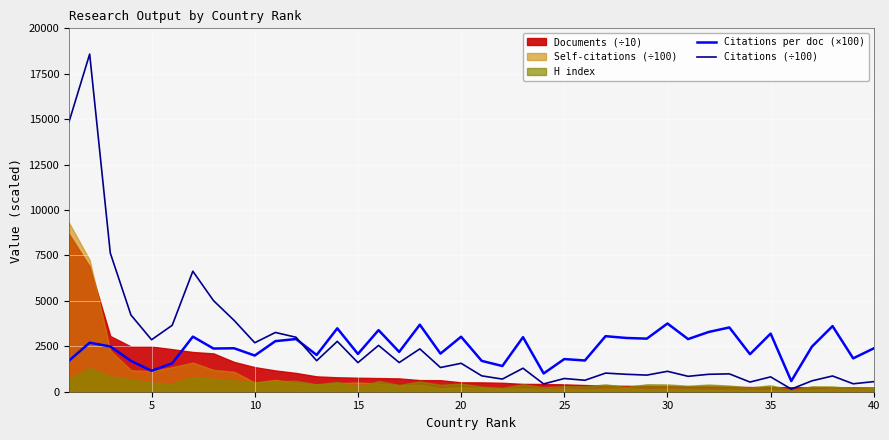

What is the lowest value of the Citations per doc (×100) series?

586.0